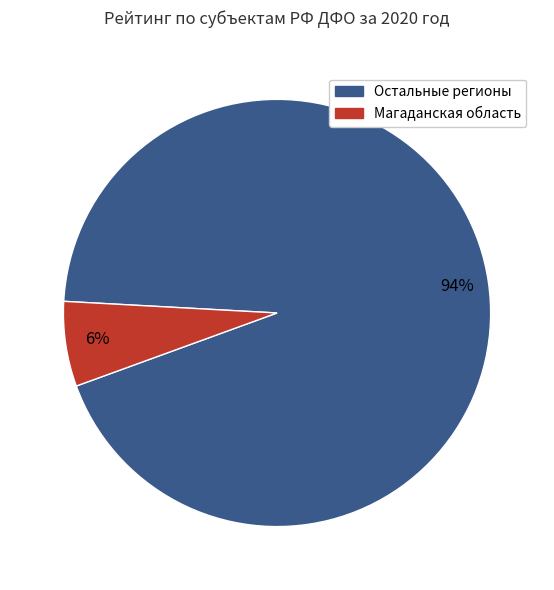

To the nearest percent, what is the average slice percentage?

50%